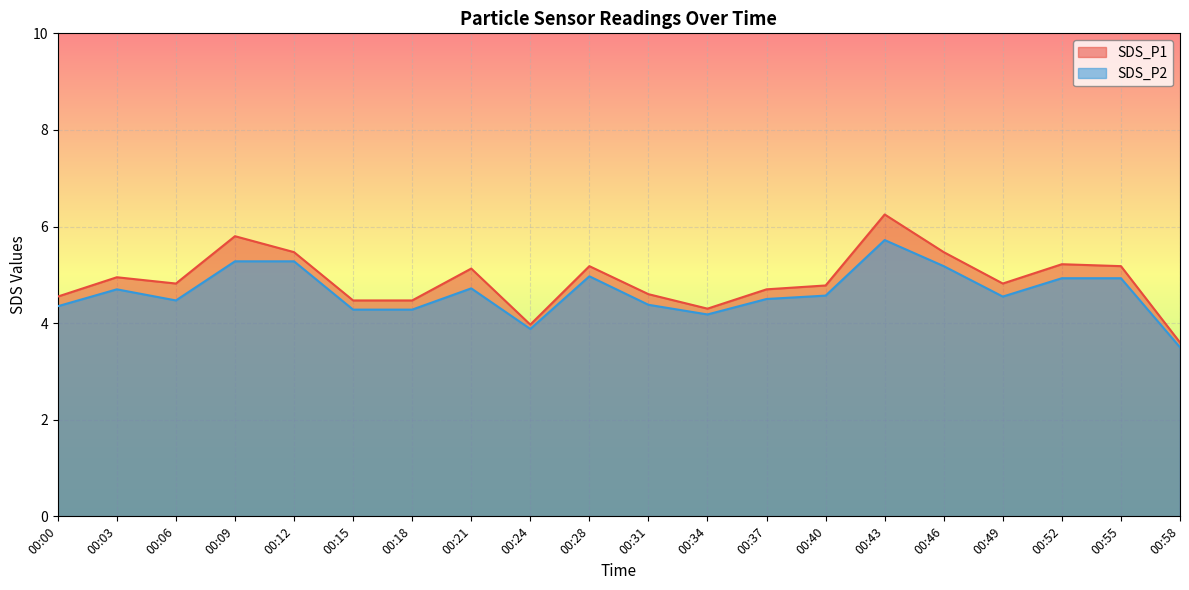

How many lines are shown in the chart?

2